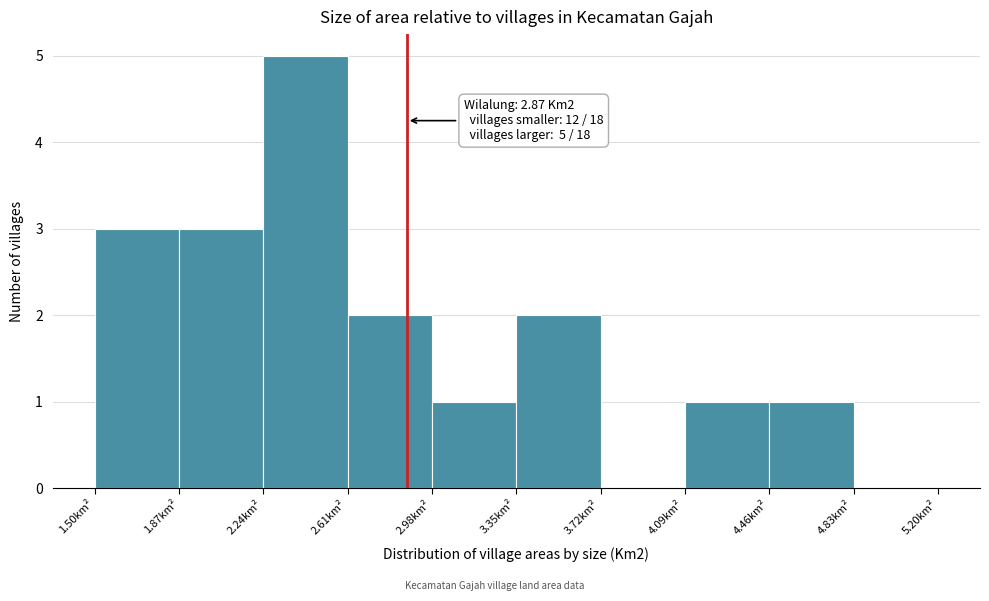

Over which range of the x-axis is the bar tallest?

2.24 to 2.61